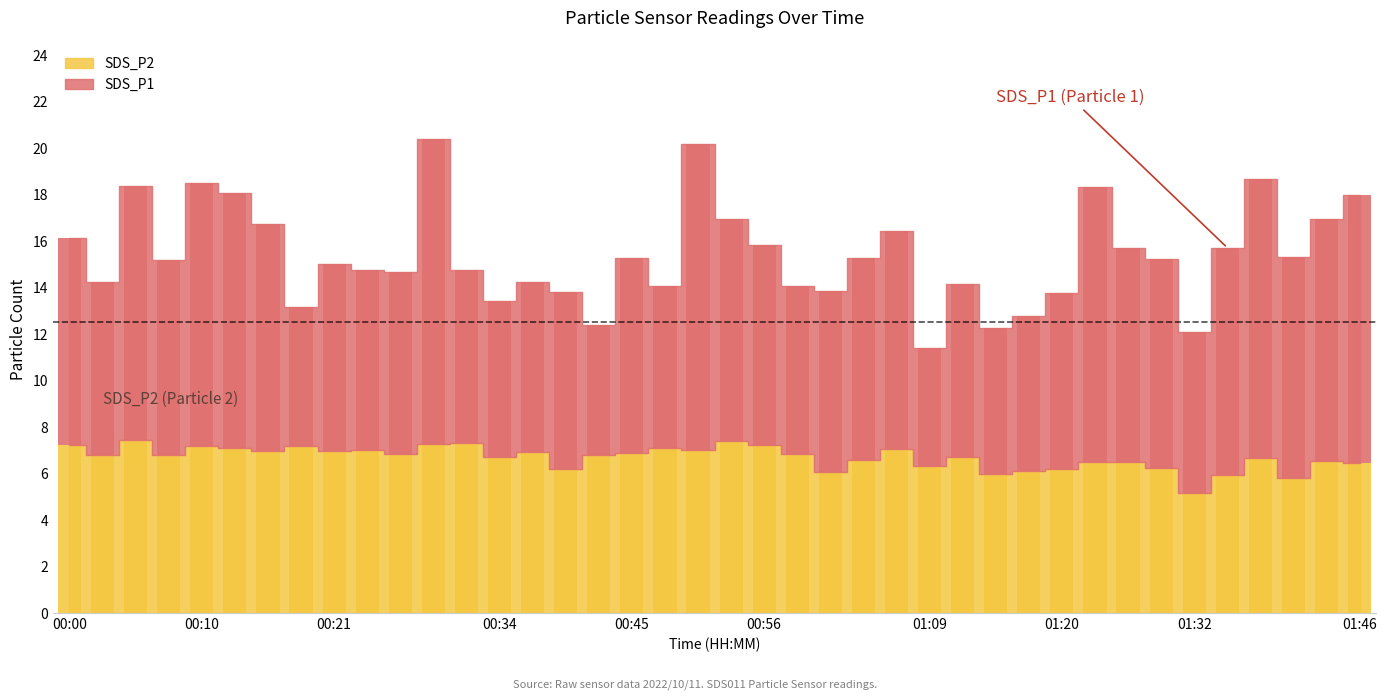

Rank the categories by value from lowest to highest.

01:32, 01:41, 01:35, 01:15, 01:01, 01:17, 00:39, 01:20, 01:29, 01:09, 01:46, 01:26, 01:23, 01:43, 01:04, 01:38, 01:12, 00:34, 00:02, 00:08, 00:42, 00:26, 00:58, 00:45, 00:37, 00:16, 00:21, 00:24, 00:50, 01:06, 00:13, 00:48, 00:10, 00:18, 00:00, 00:56, 00:29, 00:31, 00:53, 00:05